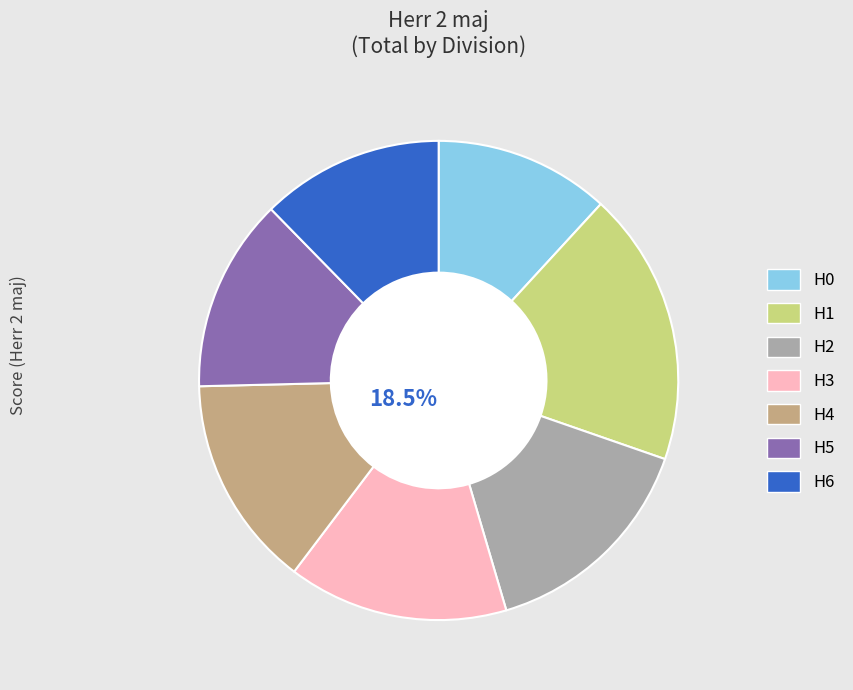

Count the number of slices in the pie.

7